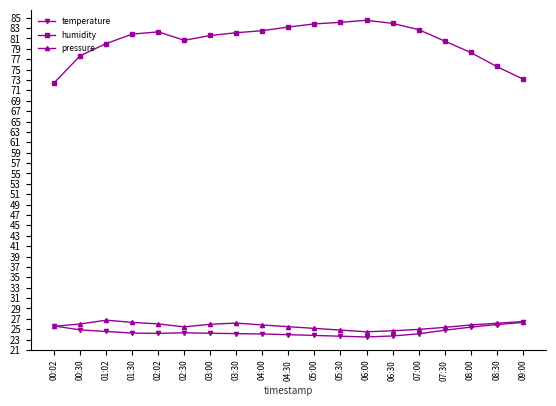

What is the average value of the pressure series?

25.7